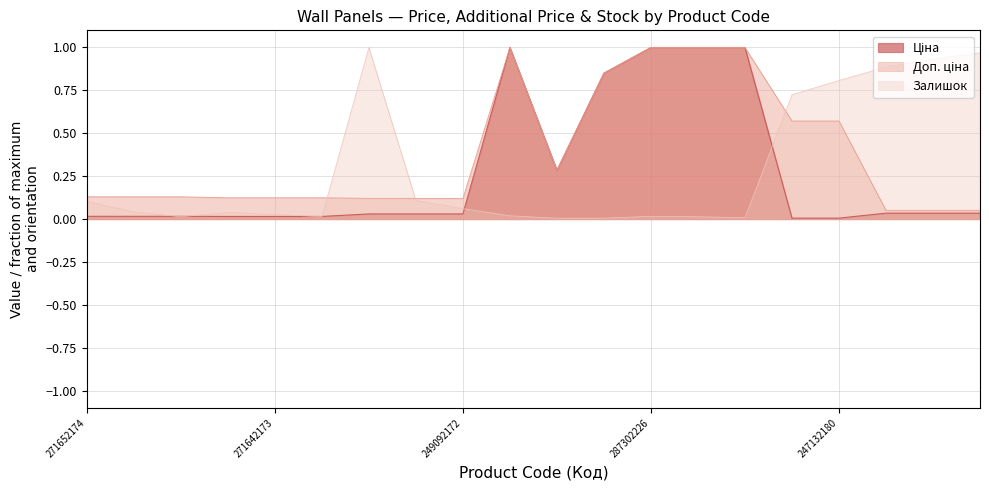

True or false: Залишок has more than 2 interior local peaks.

True